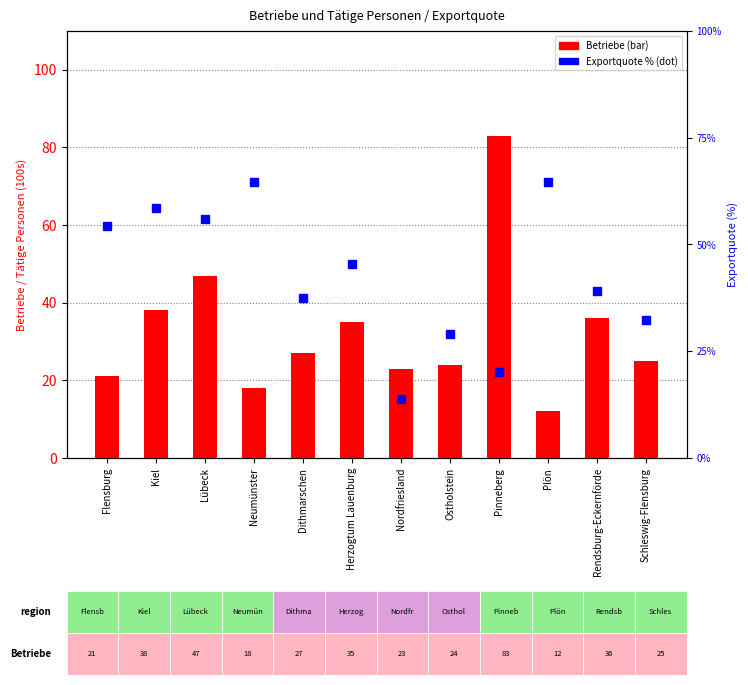

What is the difference between the highest and lowest values at Nordfriesland?

9.2